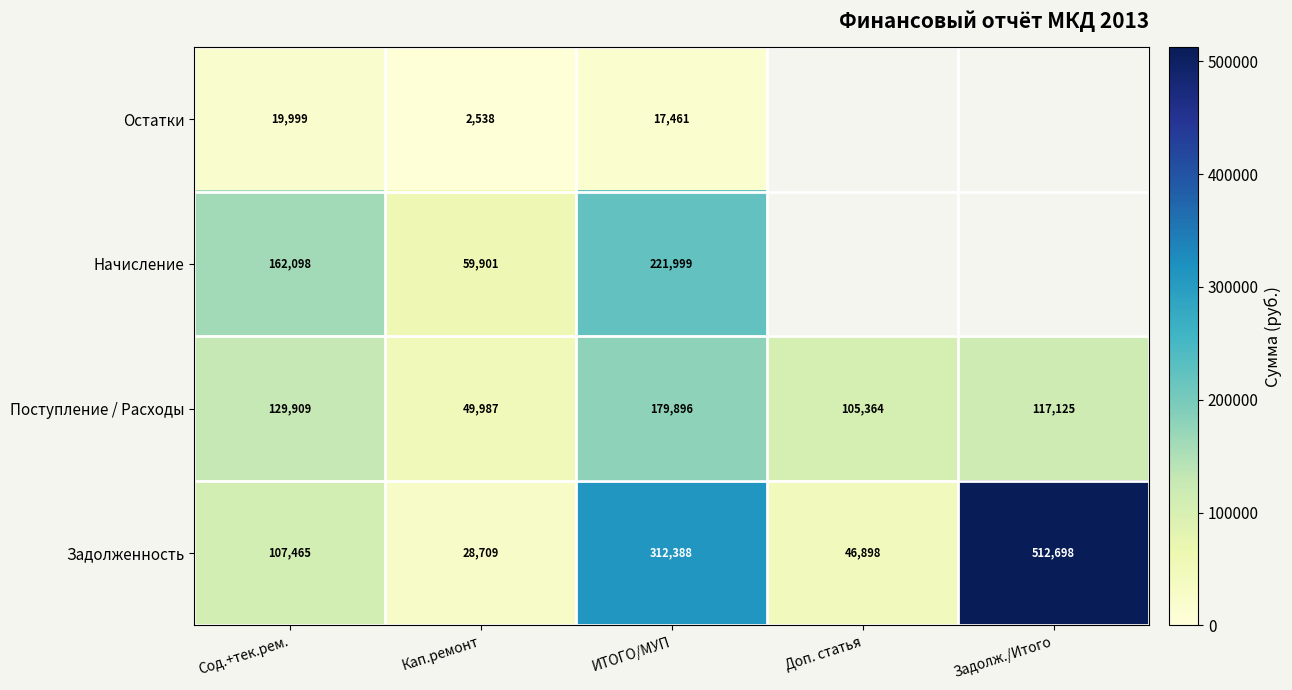

The value of Поступление / Расходы at Задолж./Итого is 48191.0. True or false?

False